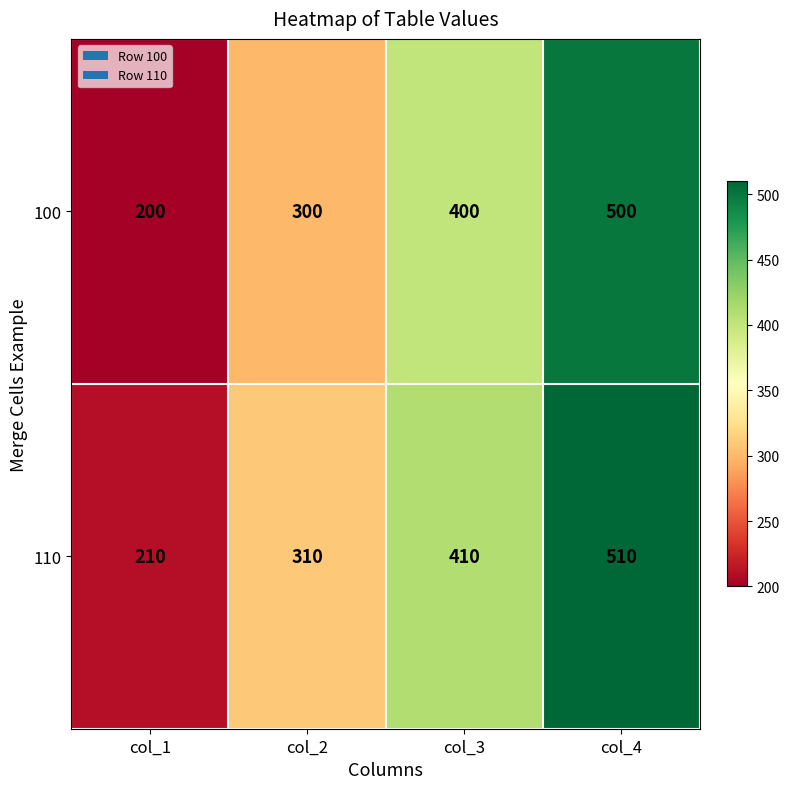

At which category is the sum across all series the highest?

col_4